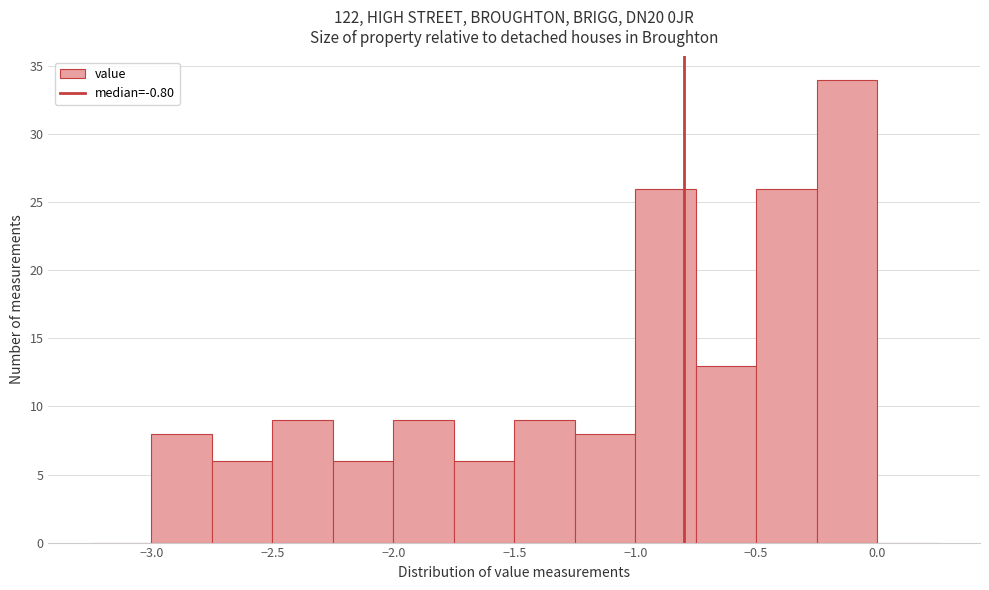

Reading left to right, transcribe this chart: for each bar, give the range it covers on the x-axis and its height. The values are not printed on the chart, so give them approximately, as read against the axis.

-3.25 to -3.00: 0
-3.00 to -2.75: 8
-2.75 to -2.50: 6
-2.50 to -2.25: 9
-2.25 to -2.00: 6
-2.00 to -1.75: 9
-1.75 to -1.50: 6
-1.50 to -1.25: 9
-1.25 to -1.00: 8
-1.00 to -0.75: 26
-0.75 to -0.50: 13
-0.50 to -0.25: 26
-0.25 to 0.00: 34
0.00 to 0.25: 0